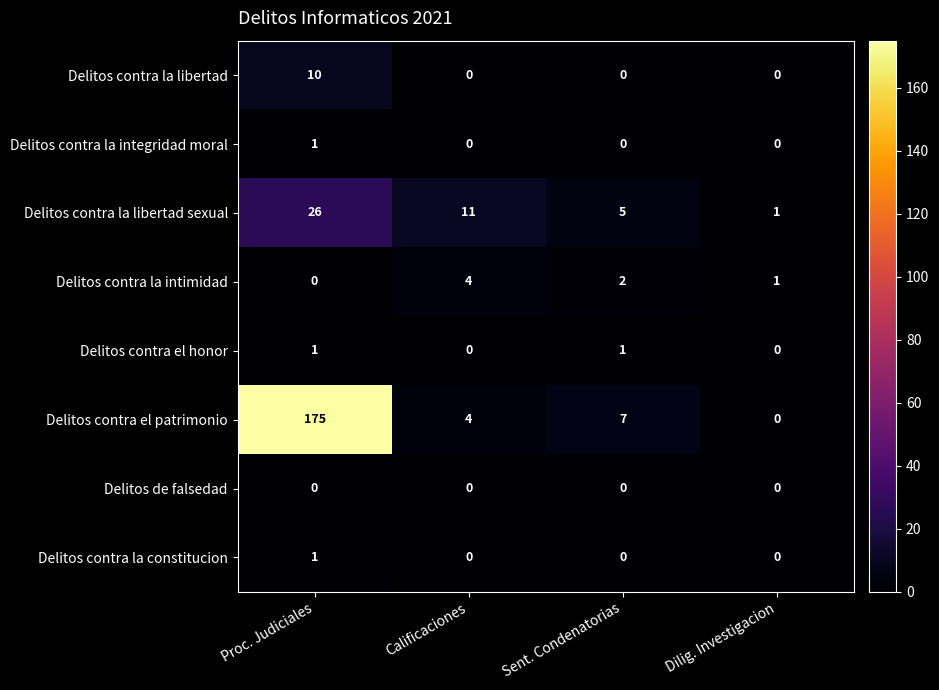

At which label does Delitos contra el patrimonio first exceed 7?

Proc. Judiciales